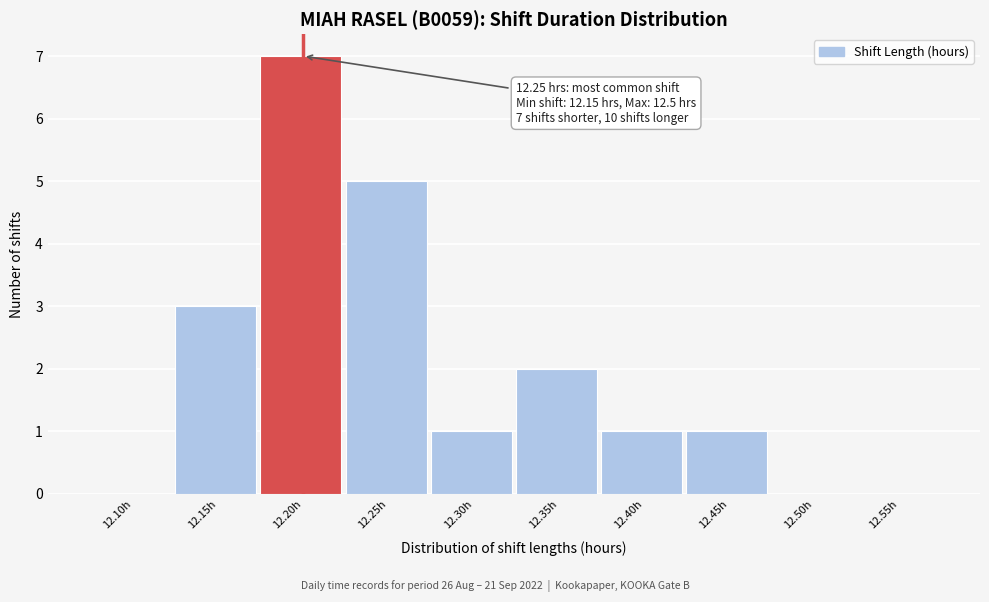

Reading left to right, what are all the values shown in this chart?

12.10h=0	12.15h=3	12.20h=7	12.25h=5	12.30h=1	12.35h=2	12.40h=1	12.45h=1	12.50h=0	12.55h=0